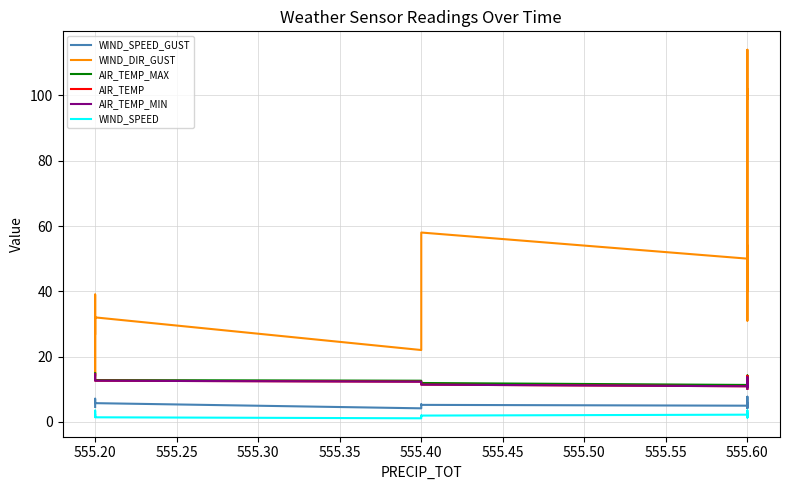

What is the sum of all WIND_SPEED values?

51.4